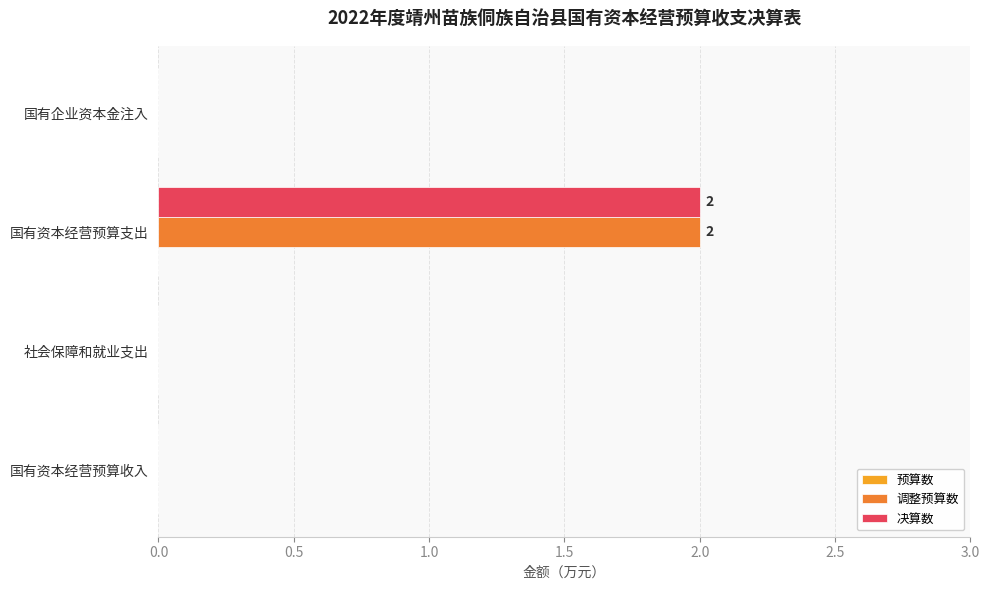

What is the greatest value displayed?

2